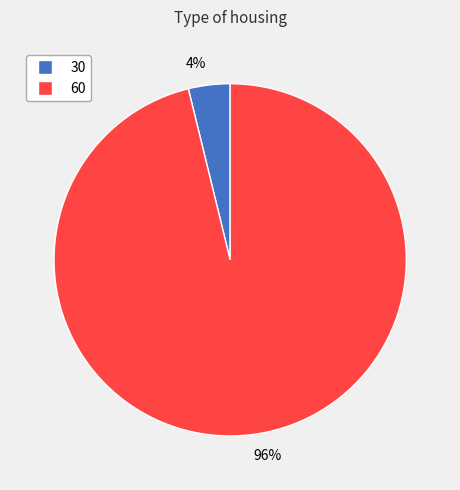

Count the number of slices in the pie.

2